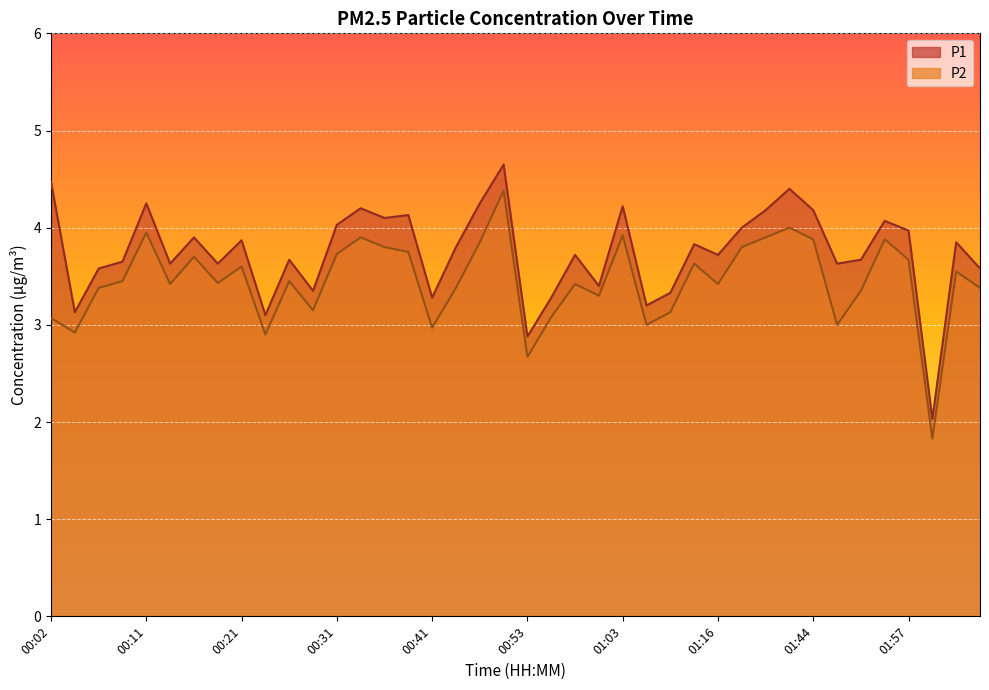

List the series in order of their peak value, lowest first.

P2, P1